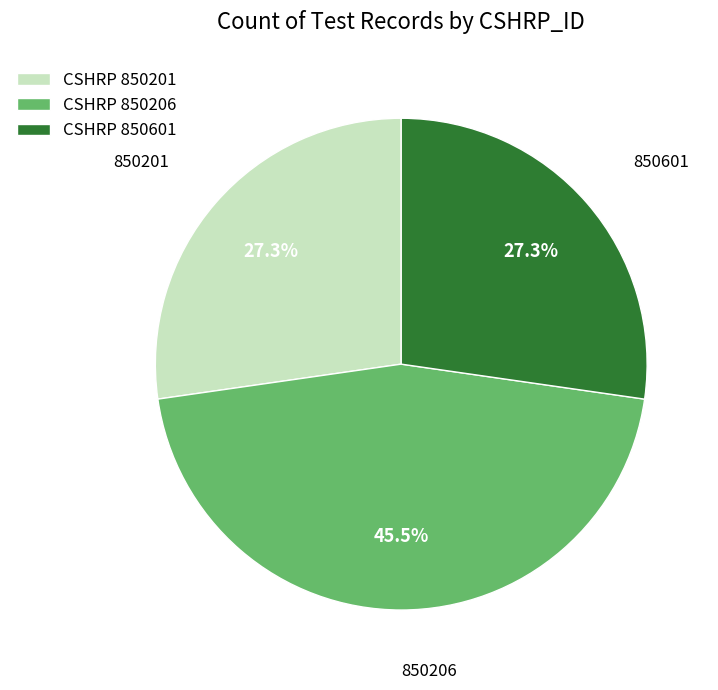

Which has a higher value, CSHRP 850206 or CSHRP 850601?

CSHRP 850206